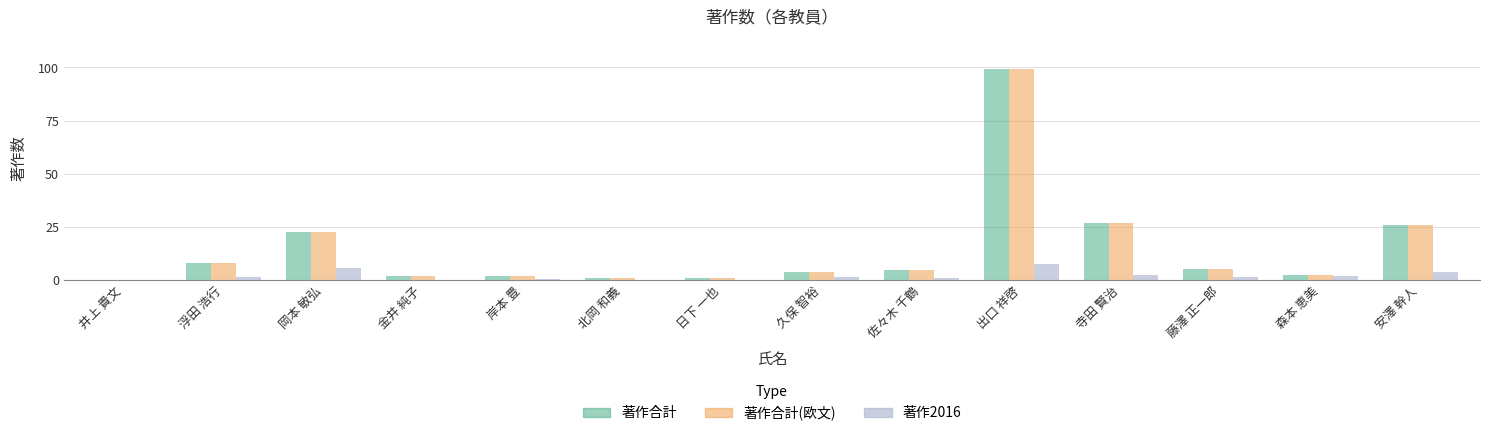

List the series in order of their peak value, lowest first.

著作2016, 著作合計, 著作合計(欧文)